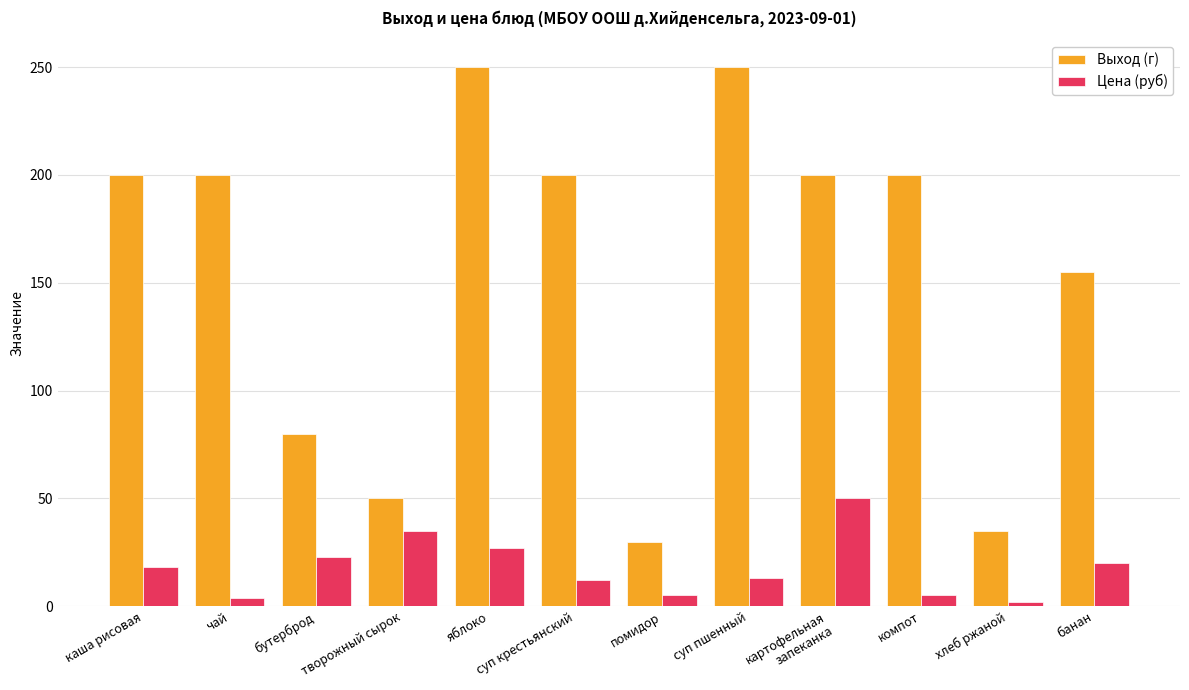

At which category is the sum across all series the highest?

яблоко